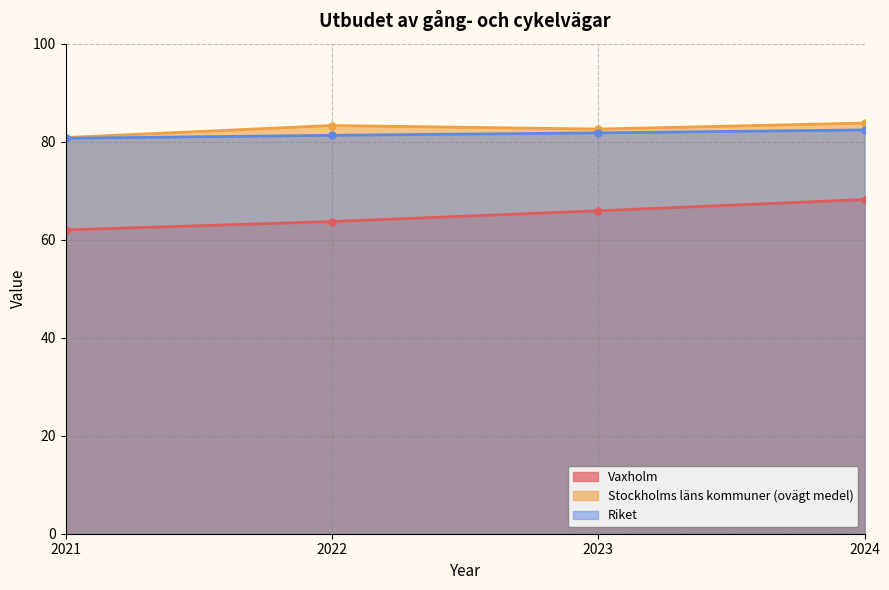

Which series has the widest spread of values?

Vaxholm